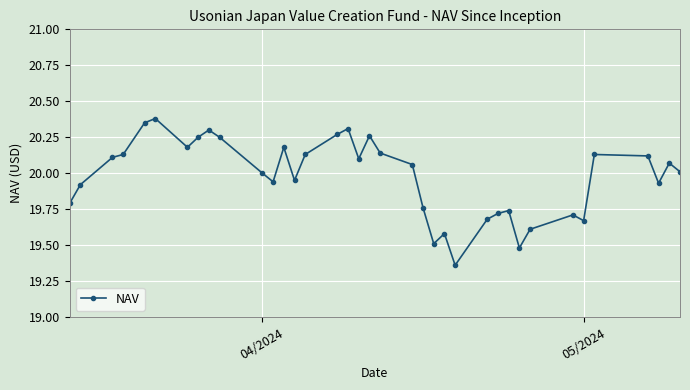

What is the average value?

20.0